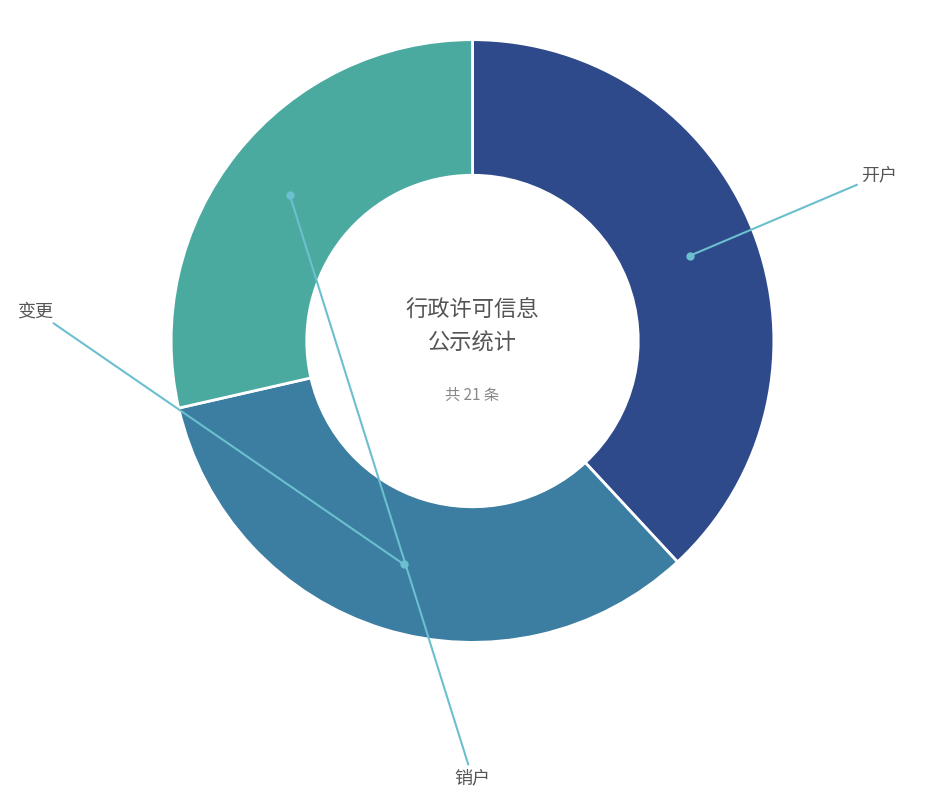

Does any single category account for the majority?

No